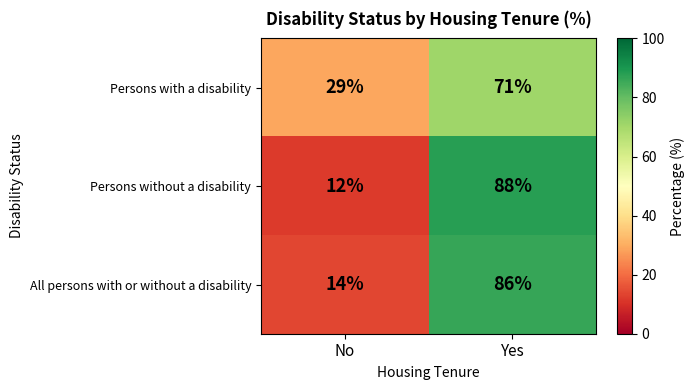

Which series has the widest spread of values?

Persons without a disability